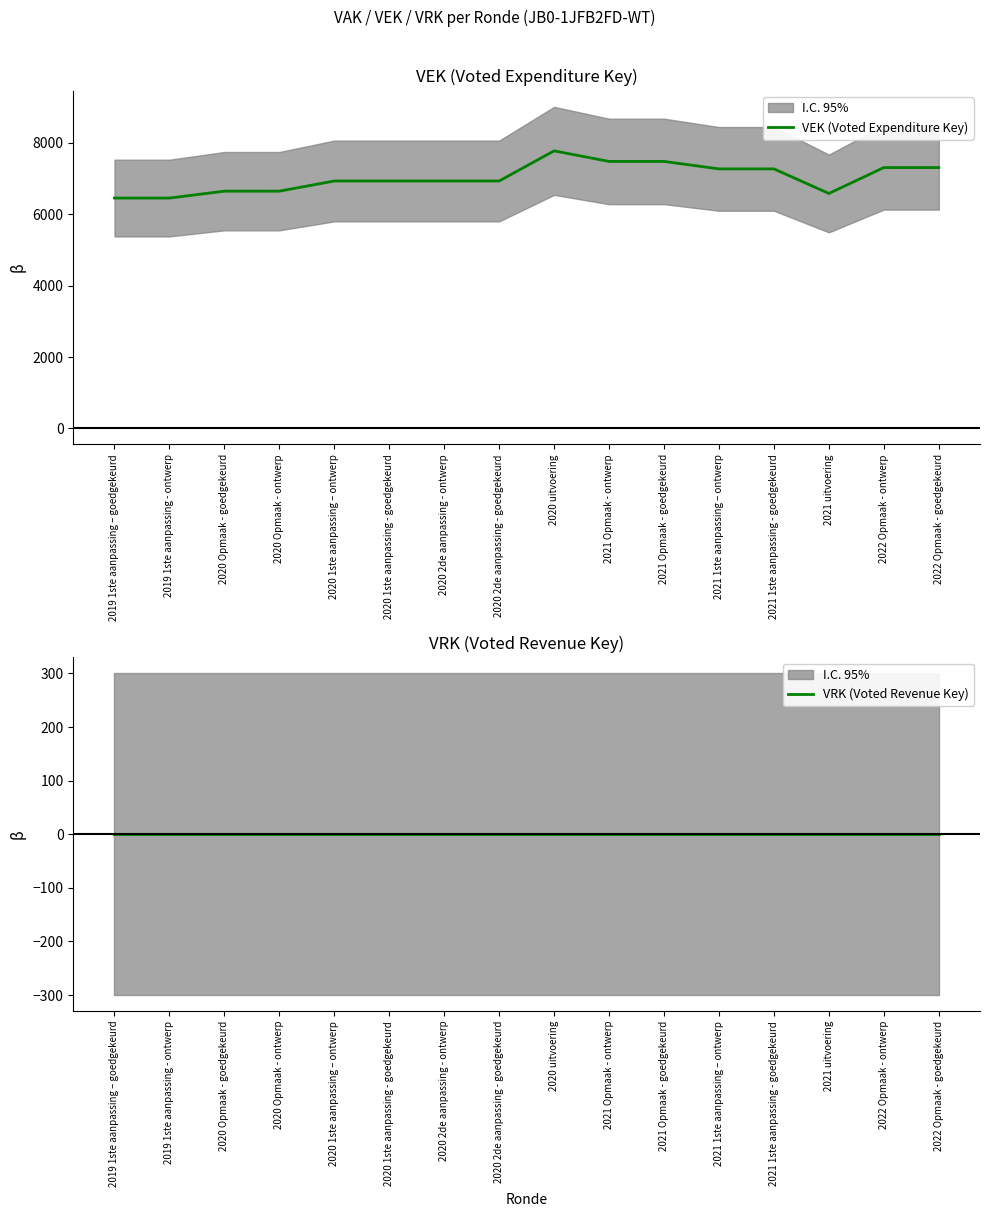

Count the number of data series in this chart.

2